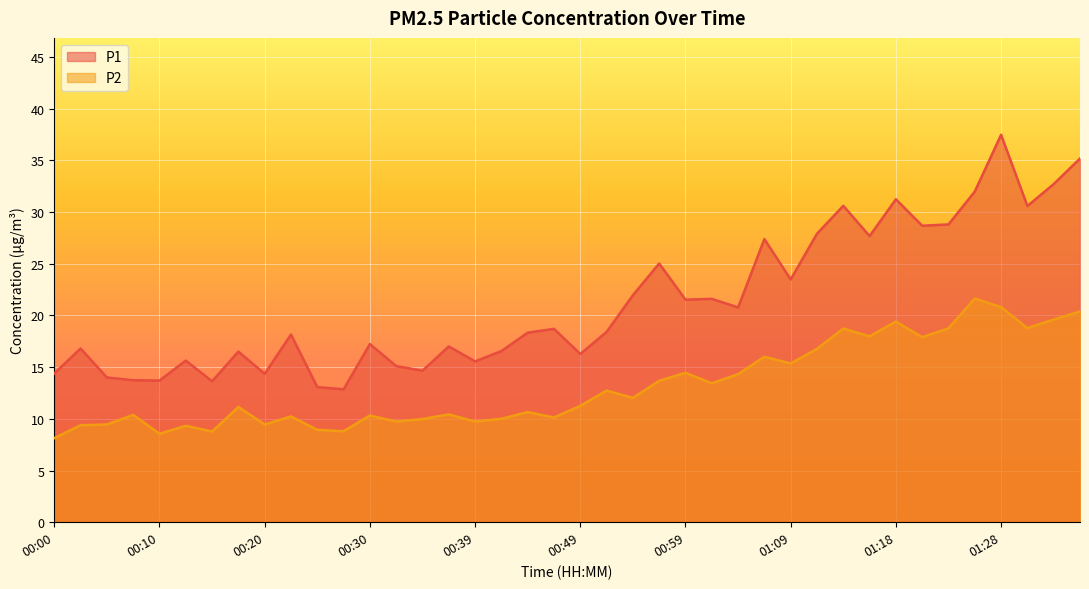

At which category does P1 reach its first local valley?

00:10